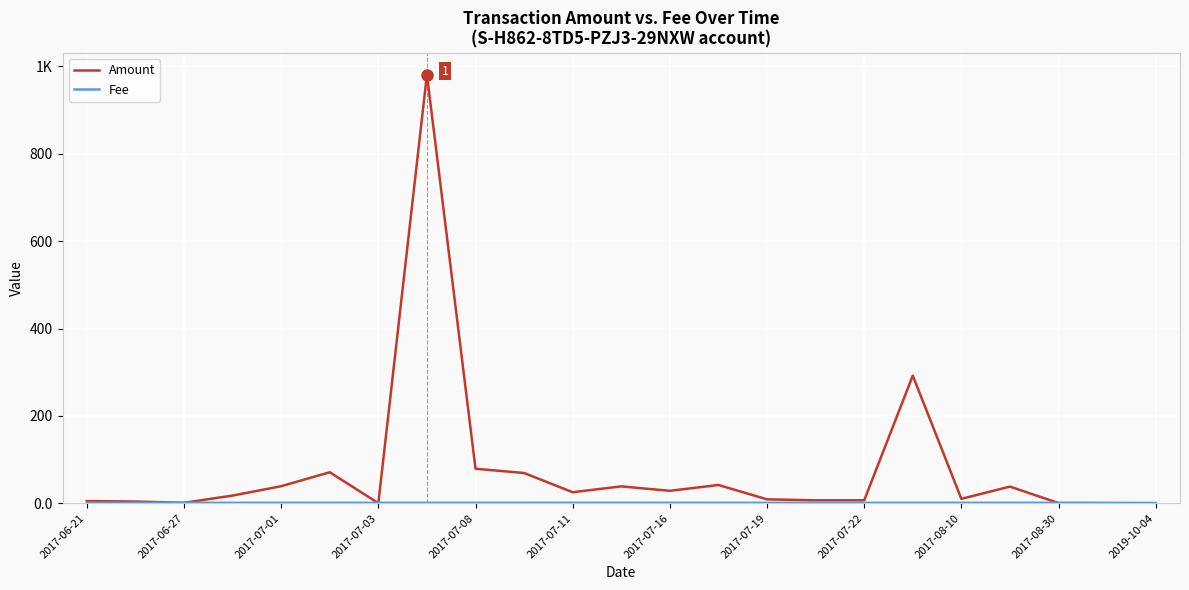

Does the chart have visible grid lines?

Yes